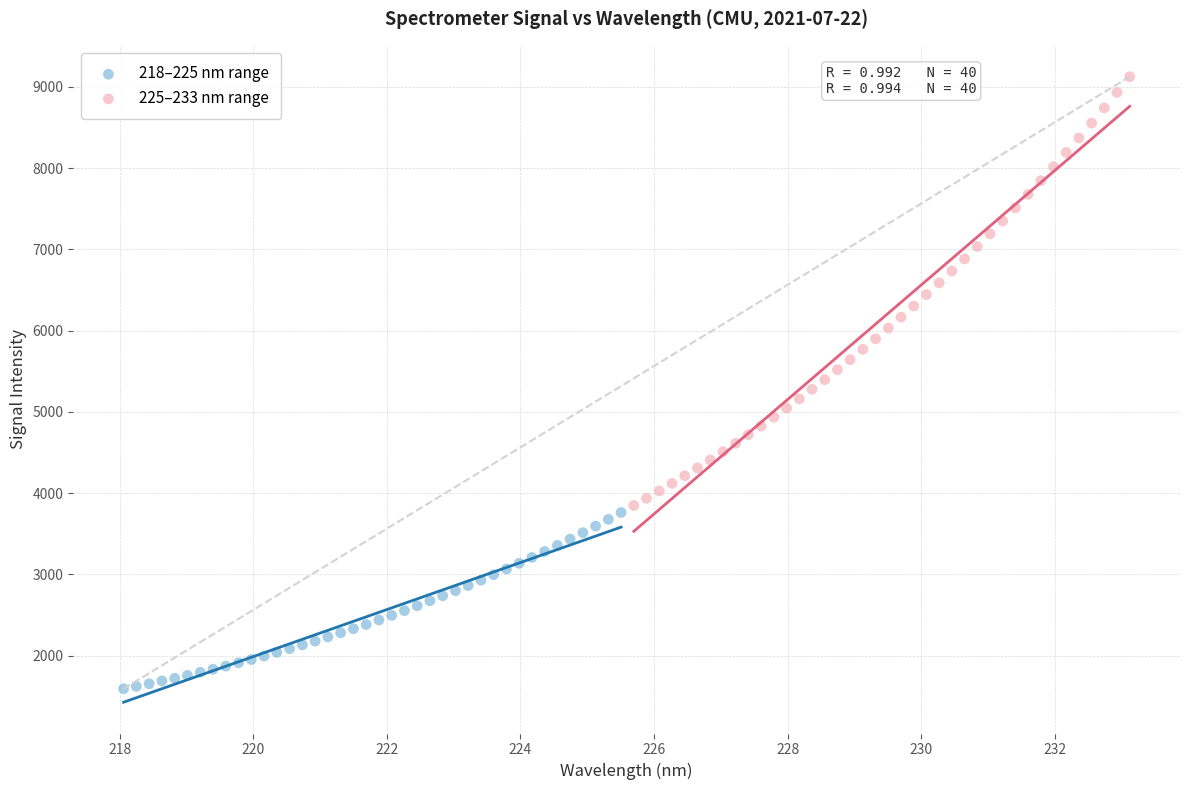

Which series reaches the minimum Y coordinate?

218–225 nm range